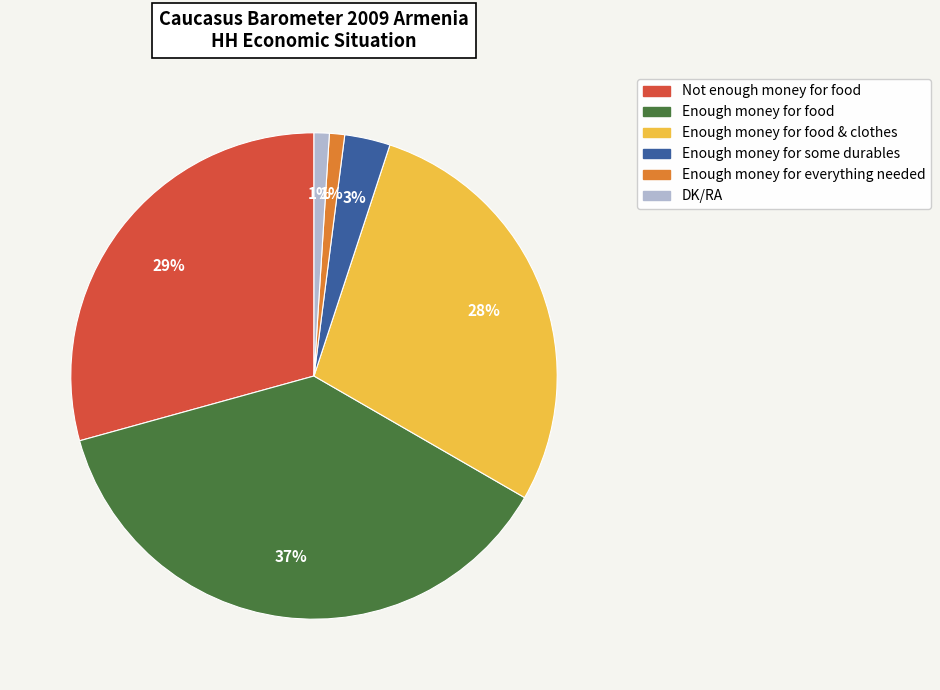

Is there any slice that represents more than half of the pie?

No